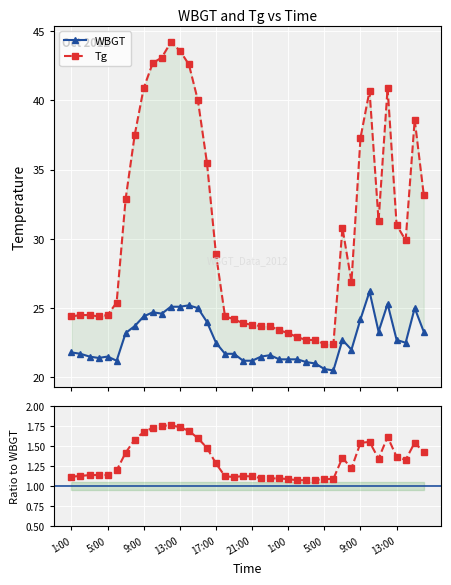

What is the value of the Tg point at the 29th from the left?

22.4